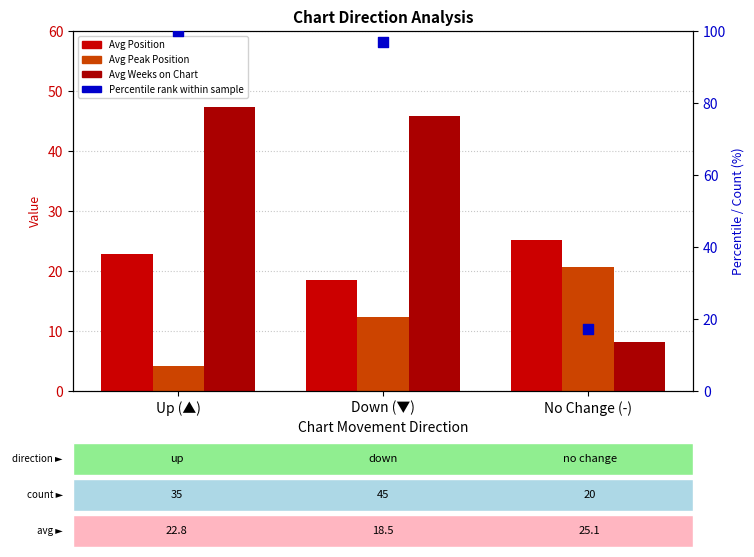

What are all the series names shown in the legend?

Avg Position, Avg Peak Position, Avg Weeks on Chart, Percentile rank within sample